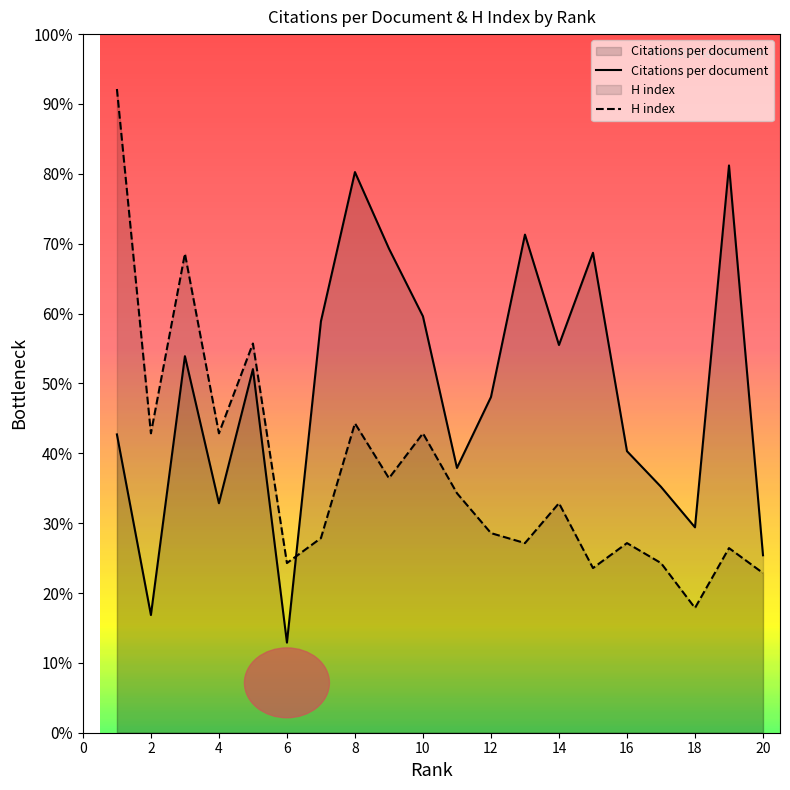

How many times do Citations per document and H index cross each other?

1